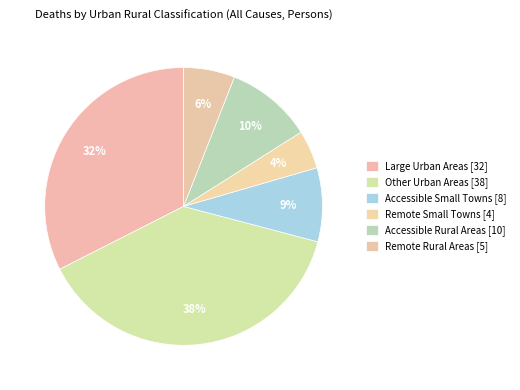

Which slice is the smallest?

Remote Small Towns